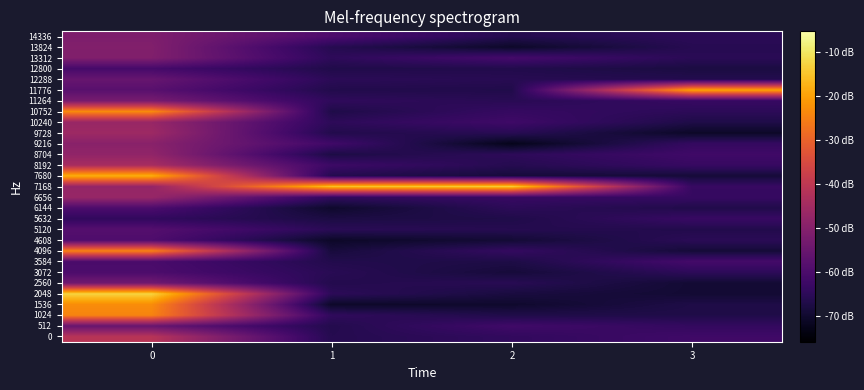

Reading left to right, extract all data points from this chart.

0: 0=13293774.8	1=13293275.1	2=13293314.4	3=13293358.2
512: 0=13293492.3	1=13293270.3	2=13293361.0	3=13293320.4
1024: 0=13294110.5	1=13293309.1	2=13293258.8	3=13293258.7
1536: 0=13294140.1	1=13293186.3	2=13293195.8	3=13293253.9
2048: 0=13294343.4	1=13293297.7	2=13293236.6	3=13293211.4
2560: 0=13293527.3	1=13293270.7	2=13293285.4	3=13293210.8
3072: 0=13293402.8	1=13293287.5	2=13293224.5	3=13293300.8
3584: 0=13293394.0	1=13293267.4	2=13293251.9	3=13293374.6
4096: 0=13294109.3	1=13293229.1	2=13293323.1	3=13293221.0
4608: 0=13293408.4	1=13293184.0	2=13293215.6	3=13293291.8
5120: 0=13293428.9	1=13293290.6	2=13293276.2	3=13293266.9
5632: 0=13293314.1	1=13293246.0	2=13293259.0	3=13293334.9
6144: 0=13293401.2	1=13293193.8	2=13293298.2	3=13293262.7
6656: 0=13293660.2	1=13293312.6	2=13293333.5	3=13293328.6
7168: 0=13293648.0	1=13294290.5	2=13294322.6	3=13293330.8
7680: 0=13294240.0	1=13293272.7	2=13293226.7	3=13293222.2
8192: 0=13293716.6	1=13293349.8	2=13293278.4	3=13293332.2
8704: 0=13293638.1	1=13293249.7	2=13293300.1	3=13293358.9
9216: 0=13293610.2	1=13293360.2	2=13293151.0	3=13293323.1
9728: 0=13293682.4	1=13293267.0	2=13293286.6	3=13293182.6
10240: 0=13293661.0	1=13293299.9	2=13293355.9	3=13293256.1
10752: 0=13294133.6	1=13293256.9	2=13293327.8	3=13293298.4
11264: 0=13293551.5	1=13293307.7	2=13293286.9	3=13293330.4
11776: 0=13293442.9	1=13293265.6	2=13293262.4	3=13294208.8
12288: 0=13293490.8	1=13293295.1	2=13293282.3	3=13293270.3
12800: 0=13293379.2	1=13293261.0	2=13293264.9	3=13293241.9
13312: 0=13293579.9	1=13293302.2	2=13293376.3	3=13293290.7
13824: 0=13293584.9	1=13293278.3	2=13293186.1	3=13293280.7
14336: 0=13293571.0	1=13293405.2	2=13293272.4	3=13293297.1